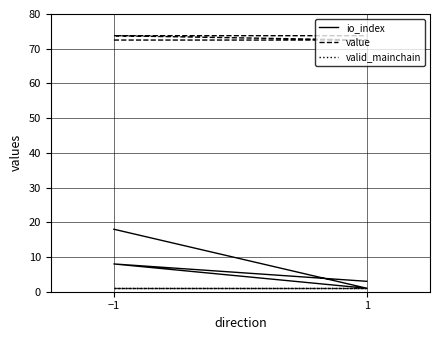

What is the sum of all io_index values?

30.0